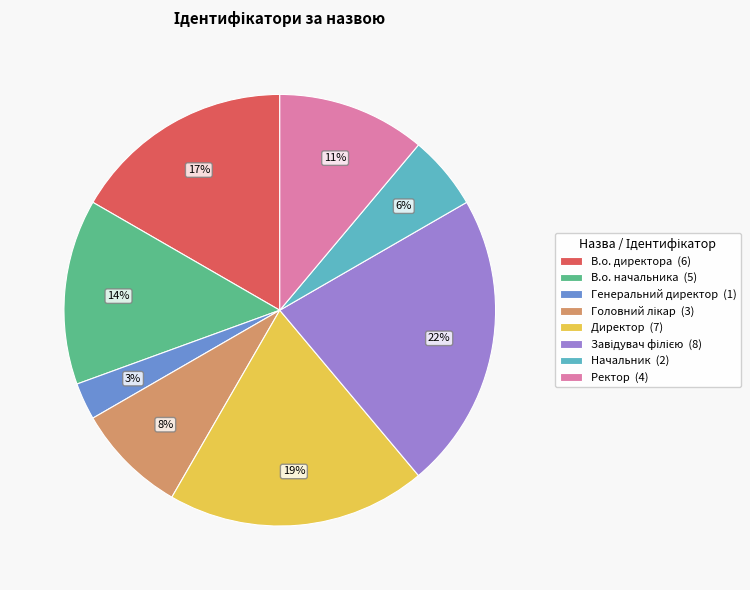

To the nearest percent, what is the difference between the largest and smallest slice percentages?

19%